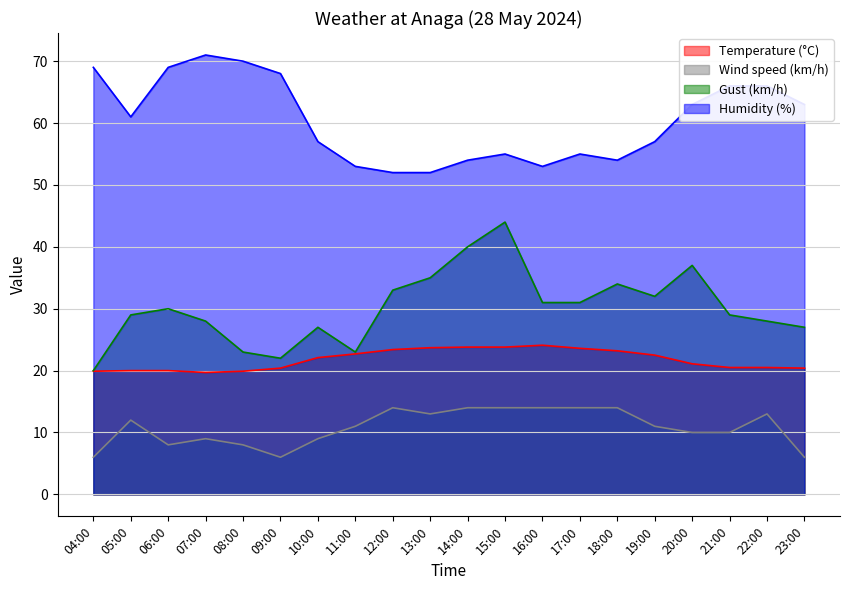

What is the total value across all series at 17:00?

123.6